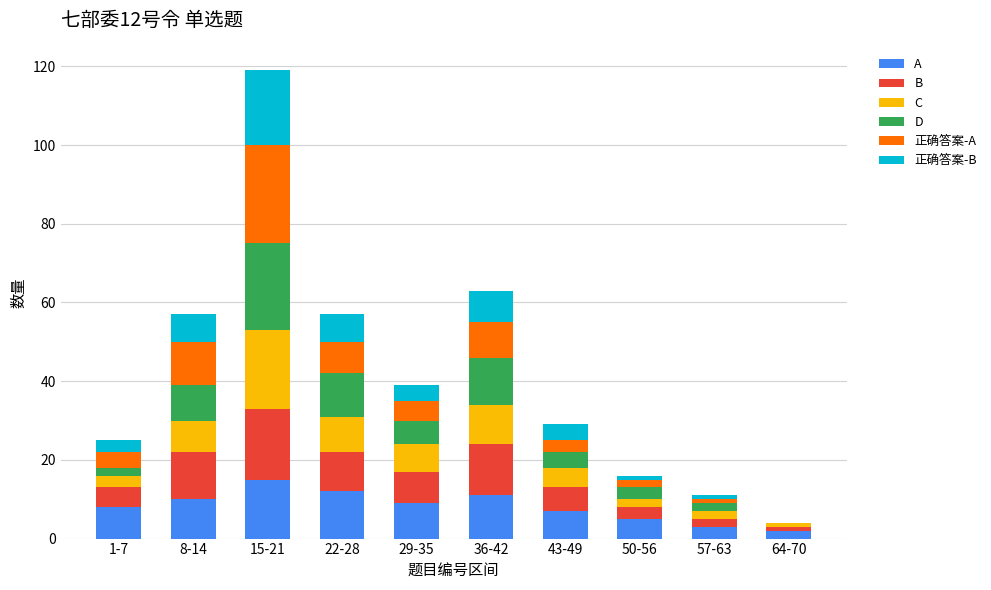

At which category is the sum across all series the highest?

15-21